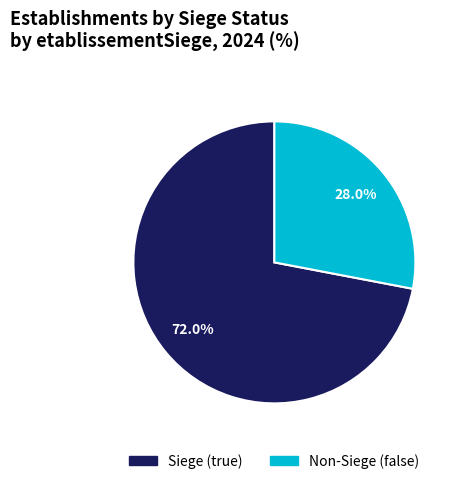

Count the number of slices in the pie.

2